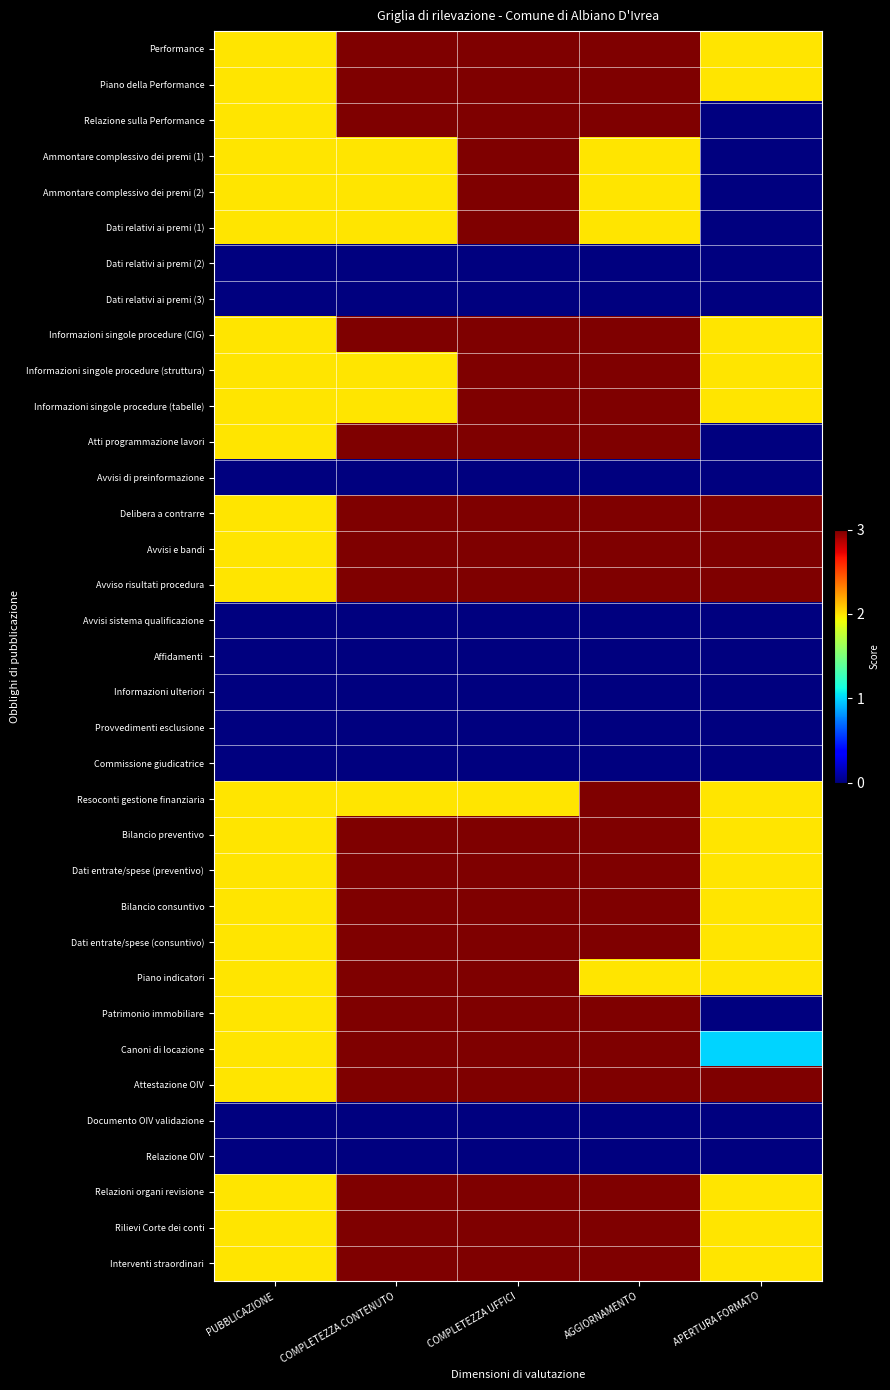

Reading right to left, list all the values displayed in this chart.

Performance: APERTURA FORMATO=2	AGGIORNAMENTO=3	COMPLETEZZA UFFICI=3	COMPLETEZZA CONTENUTO=3	PUBBLICAZIONE=2
Piano della Performance: APERTURA FORMATO=2	AGGIORNAMENTO=3	COMPLETEZZA UFFICI=3	COMPLETEZZA CONTENUTO=3	PUBBLICAZIONE=2
Relazione sulla Performance: APERTURA FORMATO=0	AGGIORNAMENTO=3	COMPLETEZZA UFFICI=3	COMPLETEZZA CONTENUTO=3	PUBBLICAZIONE=2
Ammontare complessivo dei premi (1): APERTURA FORMATO=0	AGGIORNAMENTO=2	COMPLETEZZA UFFICI=3	COMPLETEZZA CONTENUTO=2	PUBBLICAZIONE=2
Ammontare complessivo dei premi (2): APERTURA FORMATO=0	AGGIORNAMENTO=2	COMPLETEZZA UFFICI=3	COMPLETEZZA CONTENUTO=2	PUBBLICAZIONE=2
Dati relativi ai premi (1): APERTURA FORMATO=0	AGGIORNAMENTO=2	COMPLETEZZA UFFICI=3	COMPLETEZZA CONTENUTO=2	PUBBLICAZIONE=2
Dati relativi ai premi (2): APERTURA FORMATO=0	AGGIORNAMENTO=0	COMPLETEZZA UFFICI=0	COMPLETEZZA CONTENUTO=0	PUBBLICAZIONE=0
Dati relativi ai premi (3): APERTURA FORMATO=0	AGGIORNAMENTO=0	COMPLETEZZA UFFICI=0	COMPLETEZZA CONTENUTO=0	PUBBLICAZIONE=0
Informazioni singole procedure (CIG): APERTURA FORMATO=2	AGGIORNAMENTO=3	COMPLETEZZA UFFICI=3	COMPLETEZZA CONTENUTO=3	PUBBLICAZIONE=2
Informazioni singole procedure (struttura): APERTURA FORMATO=2	AGGIORNAMENTO=3	COMPLETEZZA UFFICI=3	COMPLETEZZA CONTENUTO=2	PUBBLICAZIONE=2
Informazioni singole procedure (tabelle): APERTURA FORMATO=2	AGGIORNAMENTO=3	COMPLETEZZA UFFICI=3	COMPLETEZZA CONTENUTO=2	PUBBLICAZIONE=2
Atti programmazione lavori: APERTURA FORMATO=0	AGGIORNAMENTO=3	COMPLETEZZA UFFICI=3	COMPLETEZZA CONTENUTO=3	PUBBLICAZIONE=2
Avvisi di preinformazione: APERTURA FORMATO=0	AGGIORNAMENTO=0	COMPLETEZZA UFFICI=0	COMPLETEZZA CONTENUTO=0	PUBBLICAZIONE=0
Delibera a contrarre: APERTURA FORMATO=3	AGGIORNAMENTO=3	COMPLETEZZA UFFICI=3	COMPLETEZZA CONTENUTO=3	PUBBLICAZIONE=2
Avvisi e bandi: APERTURA FORMATO=3	AGGIORNAMENTO=3	COMPLETEZZA UFFICI=3	COMPLETEZZA CONTENUTO=3	PUBBLICAZIONE=2
Avviso risultati procedura: APERTURA FORMATO=3	AGGIORNAMENTO=3	COMPLETEZZA UFFICI=3	COMPLETEZZA CONTENUTO=3	PUBBLICAZIONE=2
Avvisi sistema qualificazione: APERTURA FORMATO=0	AGGIORNAMENTO=0	COMPLETEZZA UFFICI=0	COMPLETEZZA CONTENUTO=0	PUBBLICAZIONE=0
Affidamenti: APERTURA FORMATO=0	AGGIORNAMENTO=0	COMPLETEZZA UFFICI=0	COMPLETEZZA CONTENUTO=0	PUBBLICAZIONE=0
Informazioni ulteriori: APERTURA FORMATO=0	AGGIORNAMENTO=0	COMPLETEZZA UFFICI=0	COMPLETEZZA CONTENUTO=0	PUBBLICAZIONE=0
Provvedimenti esclusione: APERTURA FORMATO=0	AGGIORNAMENTO=0	COMPLETEZZA UFFICI=0	COMPLETEZZA CONTENUTO=0	PUBBLICAZIONE=0
Commissione giudicatrice: APERTURA FORMATO=0	AGGIORNAMENTO=0	COMPLETEZZA UFFICI=0	COMPLETEZZA CONTENUTO=0	PUBBLICAZIONE=0
Resoconti gestione finanziaria: APERTURA FORMATO=2	AGGIORNAMENTO=3	COMPLETEZZA UFFICI=2	COMPLETEZZA CONTENUTO=2	PUBBLICAZIONE=2
Bilancio preventivo: APERTURA FORMATO=2	AGGIORNAMENTO=3	COMPLETEZZA UFFICI=3	COMPLETEZZA CONTENUTO=3	PUBBLICAZIONE=2
Dati entrate/spese (preventivo): APERTURA FORMATO=2	AGGIORNAMENTO=3	COMPLETEZZA UFFICI=3	COMPLETEZZA CONTENUTO=3	PUBBLICAZIONE=2
Bilancio consuntivo: APERTURA FORMATO=2	AGGIORNAMENTO=3	COMPLETEZZA UFFICI=3	COMPLETEZZA CONTENUTO=3	PUBBLICAZIONE=2
Dati entrate/spese (consuntivo): APERTURA FORMATO=2	AGGIORNAMENTO=3	COMPLETEZZA UFFICI=3	COMPLETEZZA CONTENUTO=3	PUBBLICAZIONE=2
Piano indicatori: APERTURA FORMATO=2	AGGIORNAMENTO=2	COMPLETEZZA UFFICI=3	COMPLETEZZA CONTENUTO=3	PUBBLICAZIONE=2
Patrimonio immobiliare: APERTURA FORMATO=0	AGGIORNAMENTO=3	COMPLETEZZA UFFICI=3	COMPLETEZZA CONTENUTO=3	PUBBLICAZIONE=2
Canoni di locazione: APERTURA FORMATO=1	AGGIORNAMENTO=3	COMPLETEZZA UFFICI=3	COMPLETEZZA CONTENUTO=3	PUBBLICAZIONE=2
Attestazione OIV: APERTURA FORMATO=3	AGGIORNAMENTO=3	COMPLETEZZA UFFICI=3	COMPLETEZZA CONTENUTO=3	PUBBLICAZIONE=2
Documento OIV validazione: APERTURA FORMATO=0	AGGIORNAMENTO=0	COMPLETEZZA UFFICI=0	COMPLETEZZA CONTENUTO=0	PUBBLICAZIONE=0
Relazione OIV: APERTURA FORMATO=0	AGGIORNAMENTO=0	COMPLETEZZA UFFICI=0	COMPLETEZZA CONTENUTO=0	PUBBLICAZIONE=0
Relazioni organi revisione: APERTURA FORMATO=2	AGGIORNAMENTO=3	COMPLETEZZA UFFICI=3	COMPLETEZZA CONTENUTO=3	PUBBLICAZIONE=2
Rilievi Corte dei conti: APERTURA FORMATO=2	AGGIORNAMENTO=3	COMPLETEZZA UFFICI=3	COMPLETEZZA CONTENUTO=3	PUBBLICAZIONE=2
Interventi straordinari: APERTURA FORMATO=2	AGGIORNAMENTO=3	COMPLETEZZA UFFICI=3	COMPLETEZZA CONTENUTO=3	PUBBLICAZIONE=2